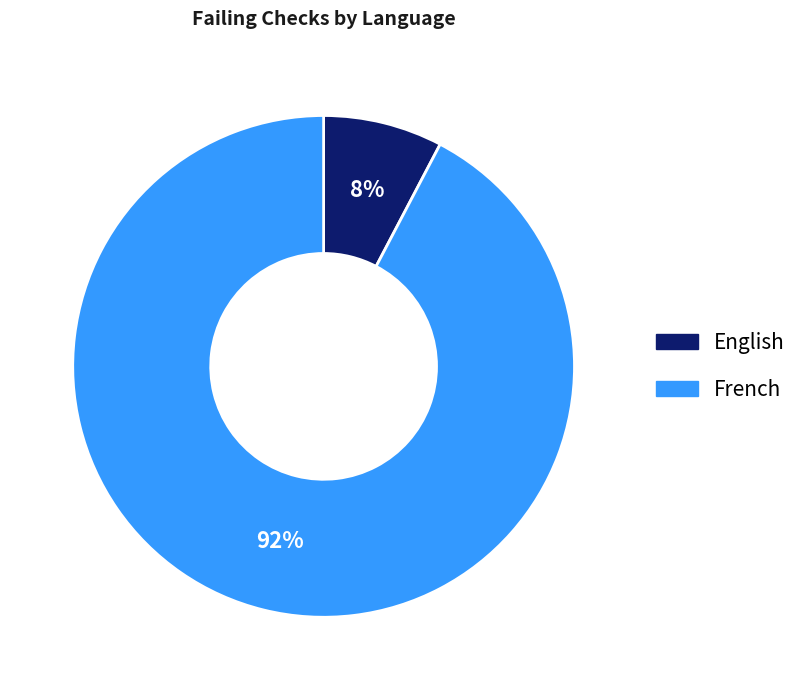

Is the sum of English and French greater than half?

Yes